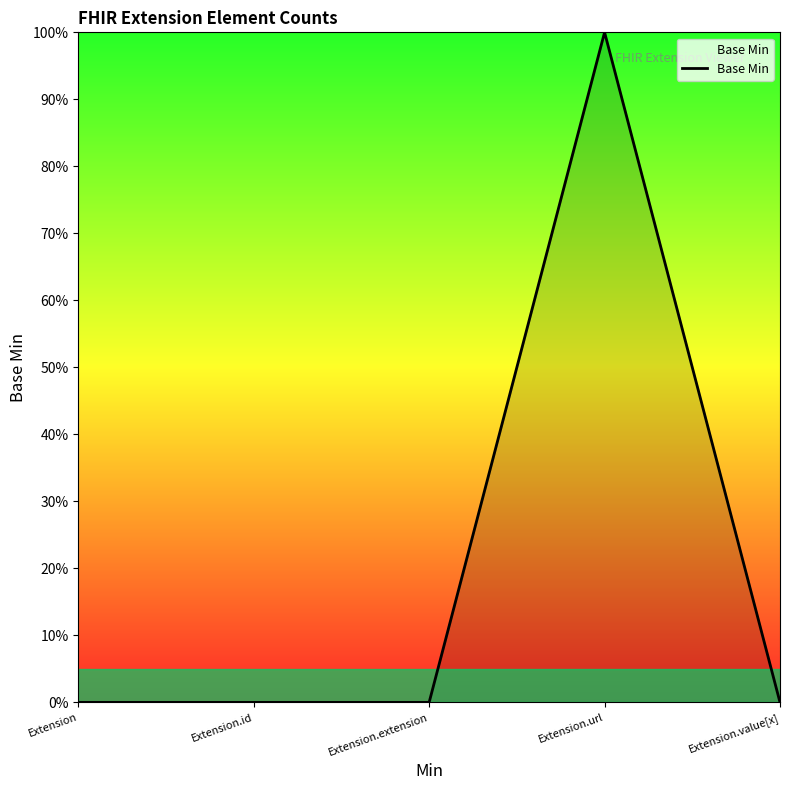

Does the chart display data point markers on the line(s)?

No